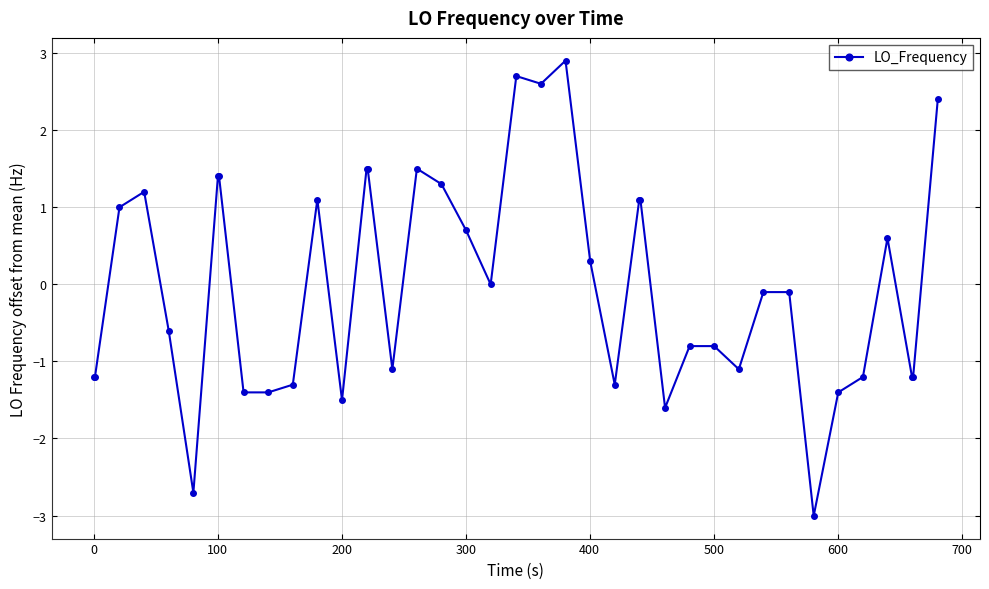

True or false: the data has more than 1 interior local peaks.

True